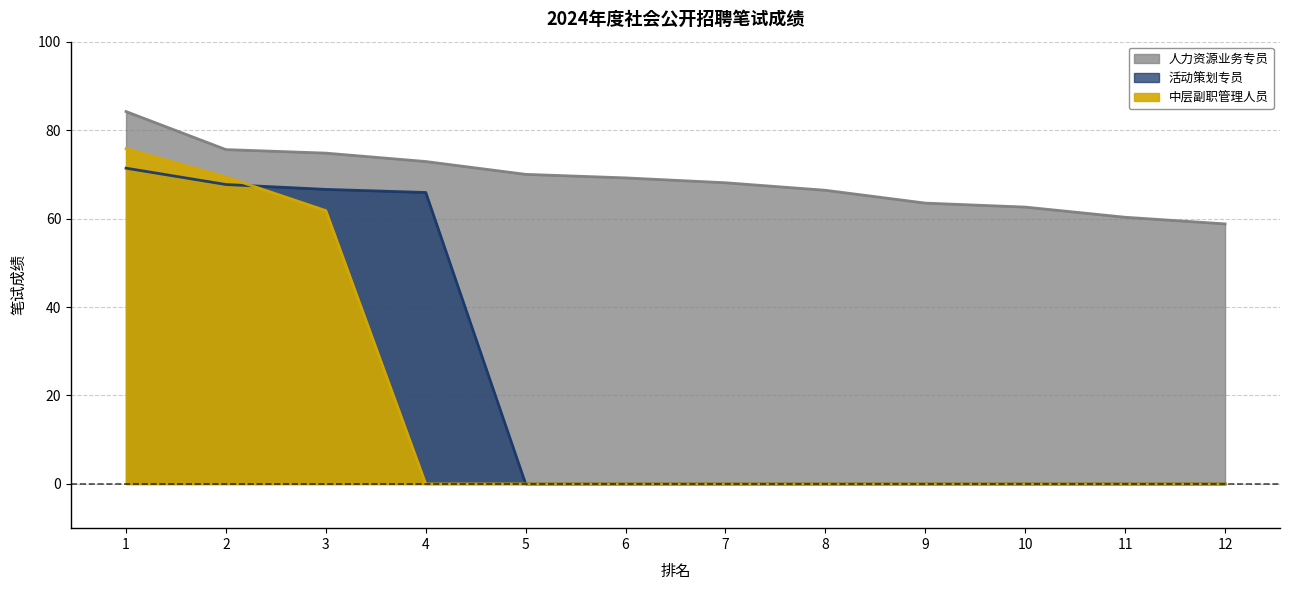

At which category is the sum across all series the highest?

1